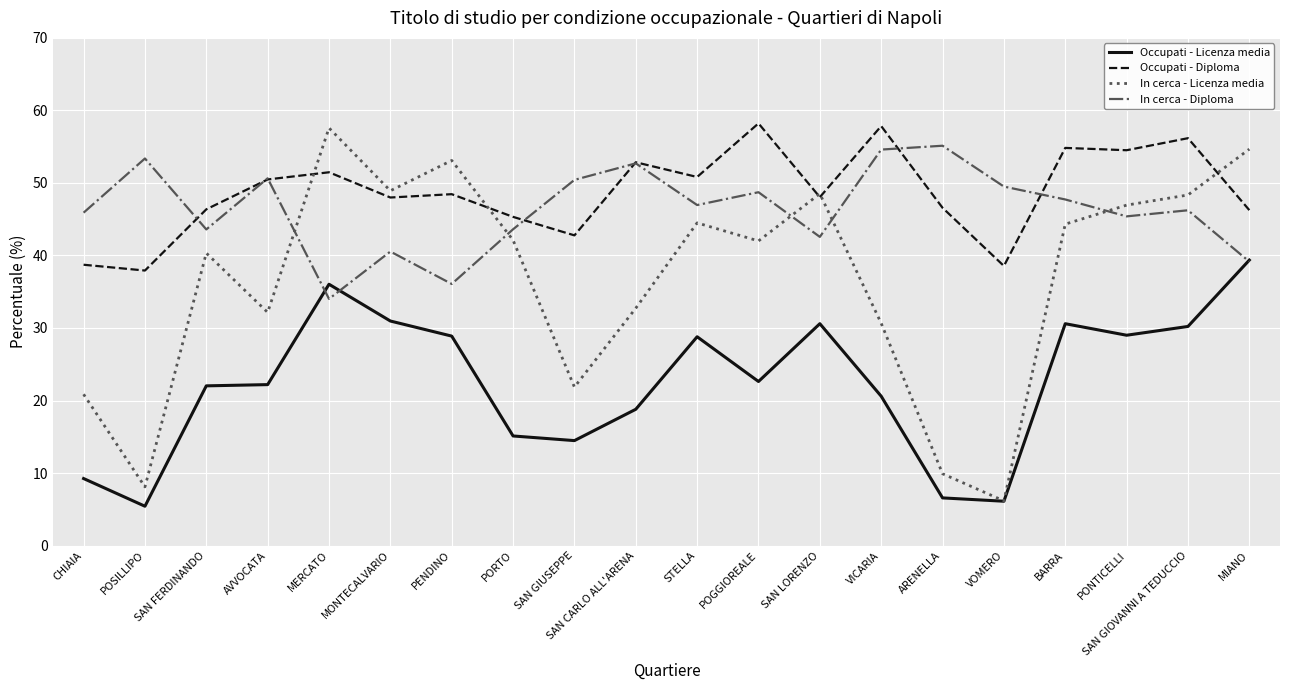

Is the value of Occupati - Licenza media at SAN GIUSEPPE greater than the value of In cerca - Diploma at MIANO?

No